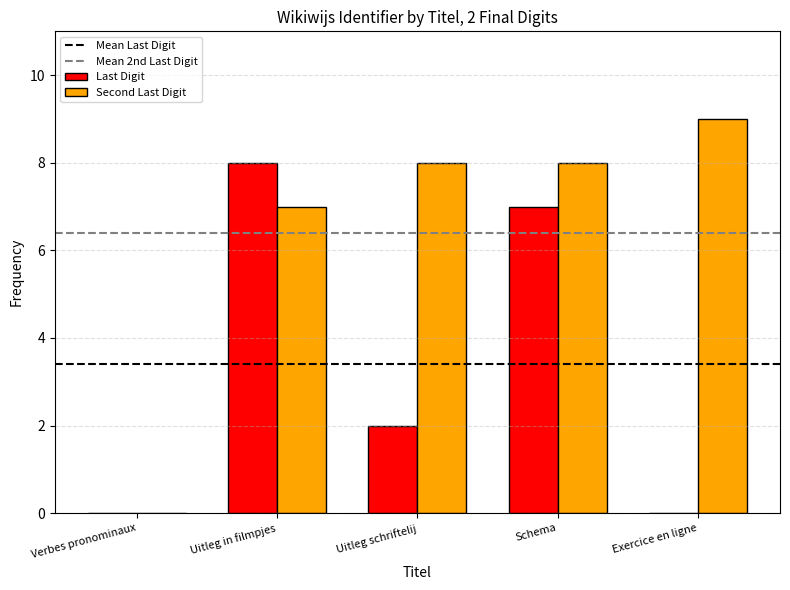

The Last Digit series shows 7 at Schema. True or false?

True